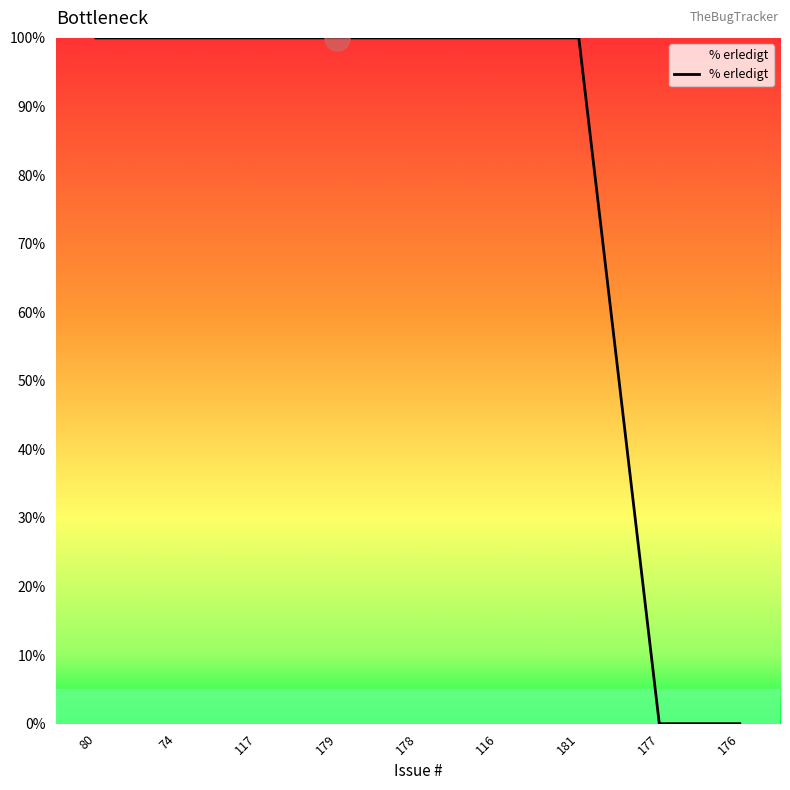

Reading right to left, list all the values displayed in this chart.

176=0	177=0	181=100	116=100	178=100	179=100	117=100	74=100	80=100